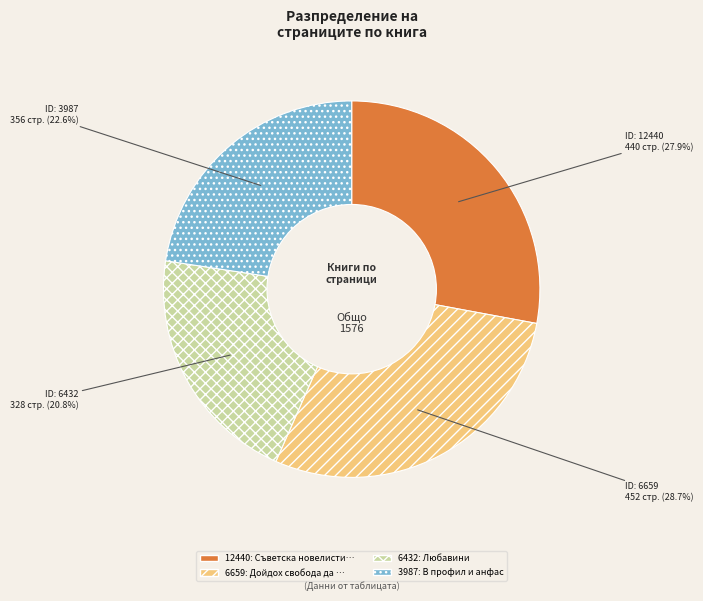

Between 3987 and 12440, which is larger?

12440